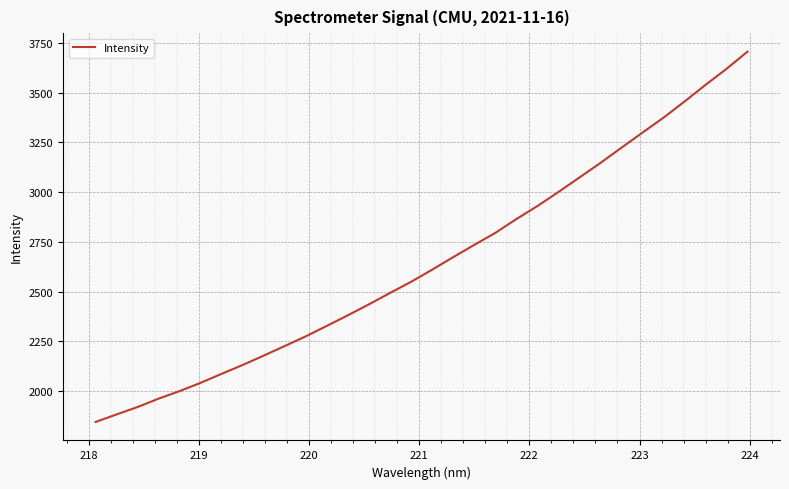

Is this an area chart (filled region under the line)?

No